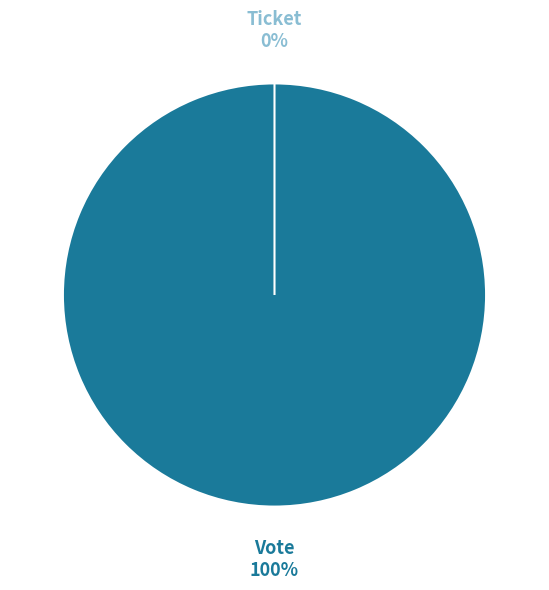

Do Ticket and Vote together represent more than half of the pie?

Yes